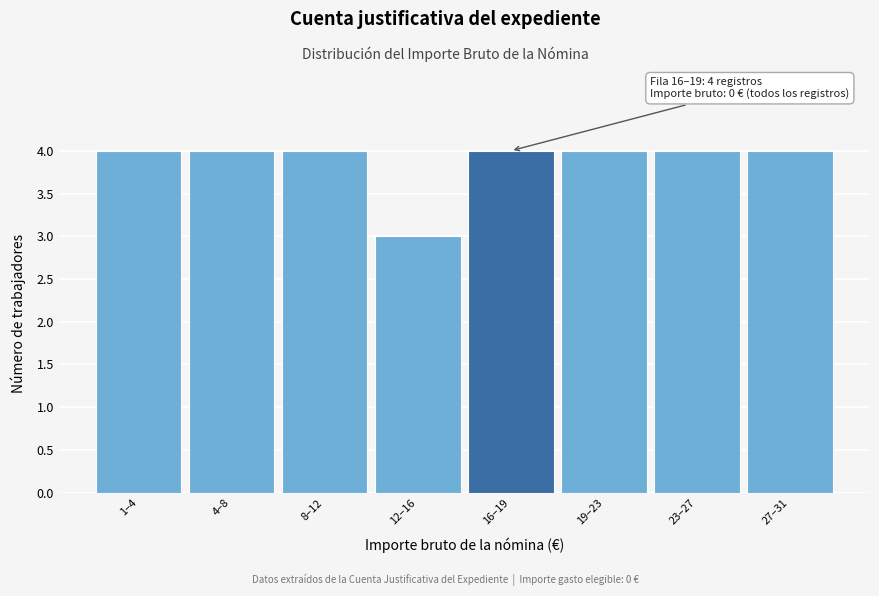

Reading left to right, what are all the values shown in this chart?

1–4=4	4–8=4	8–12=4	12–16=3	16–19=4	19–23=4	23–27=4	27–31=4